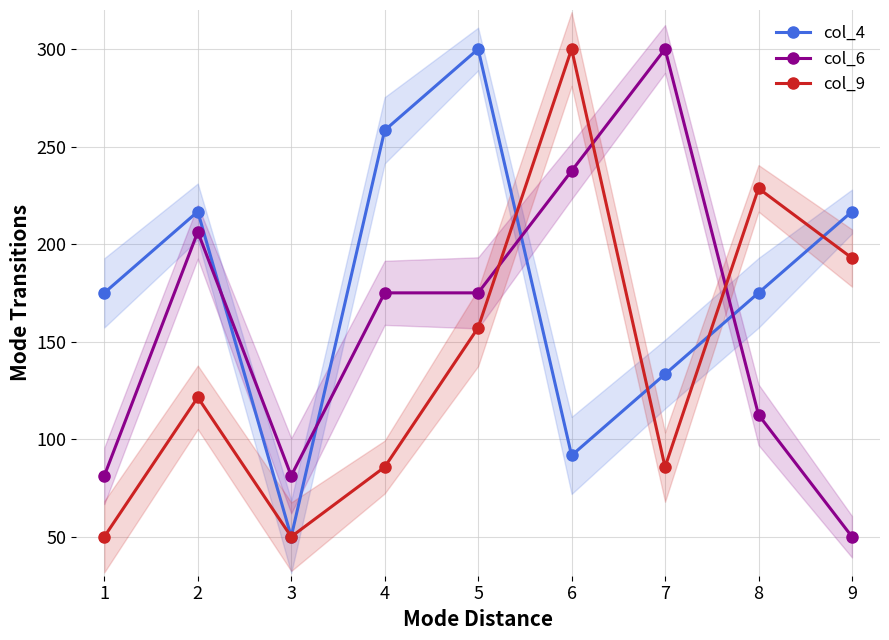

The col_6 series shows 300.0 at 7. True or false?

True